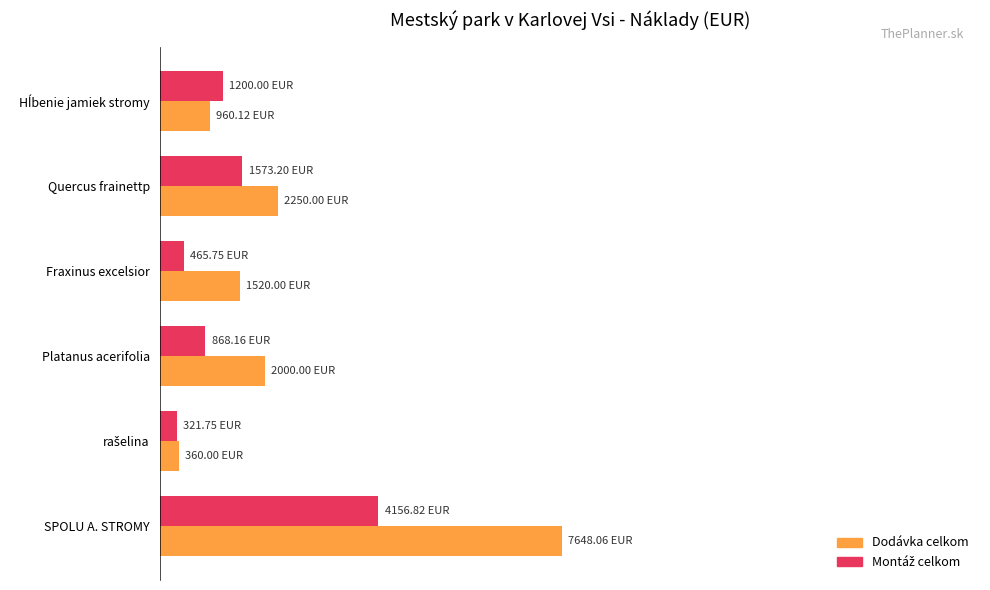

What is the difference between the maximum and minimum values in the Dodávka celkom series?

7288.1